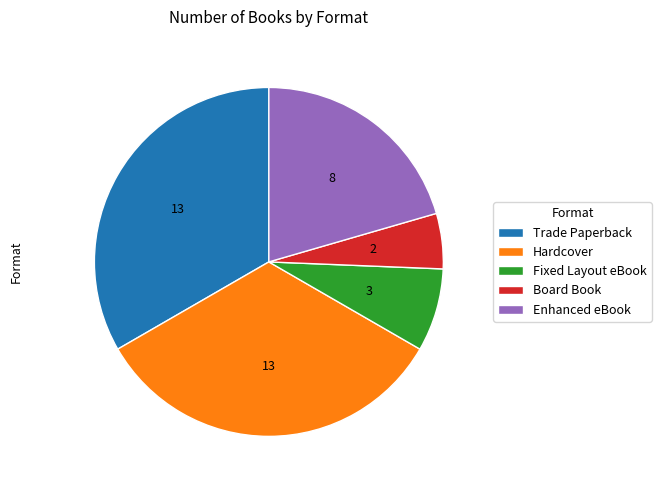

Which slice is the smallest?

Board Book